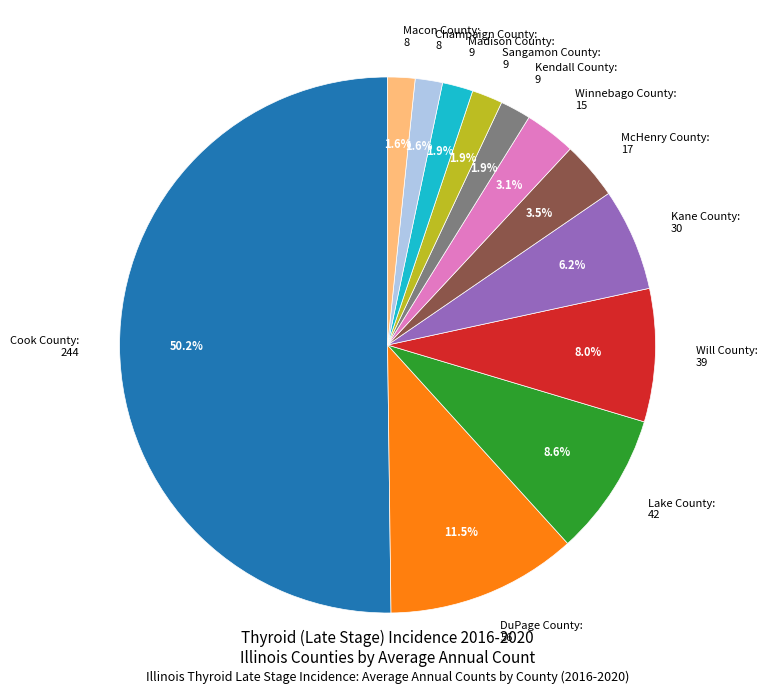

Count the number of slices in the pie.

12